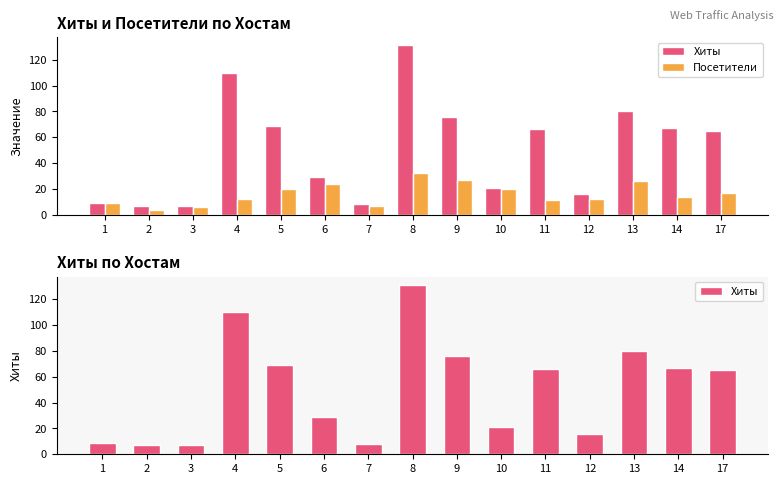

Rank the series by their maximum value, from lowest to highest.

Посетители, Хиты